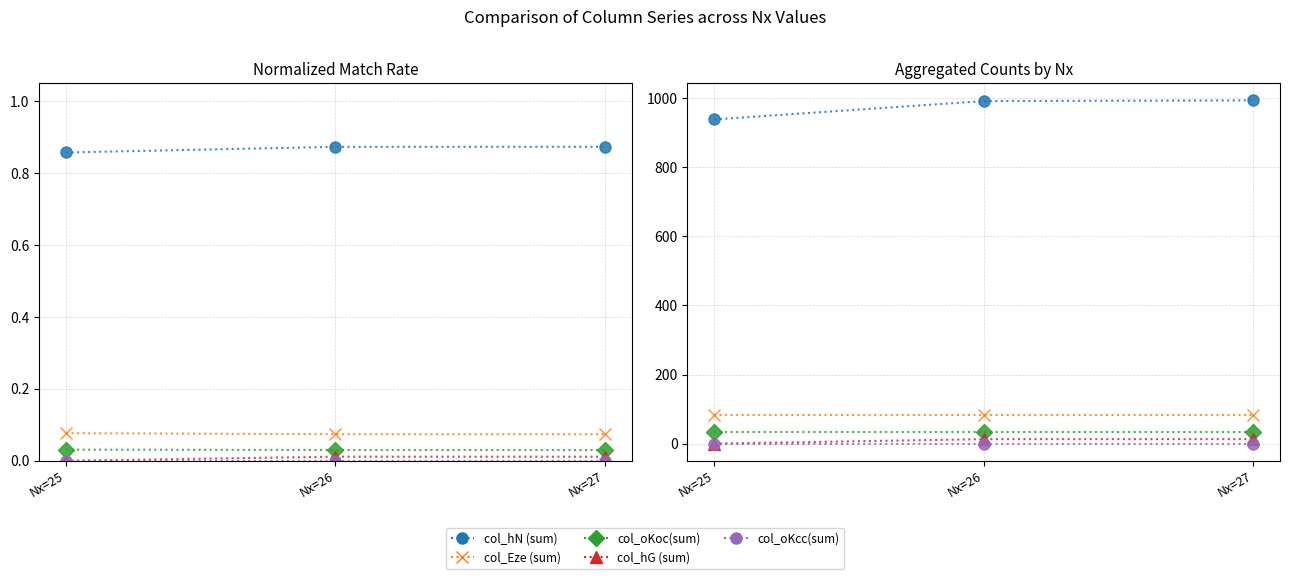

Which series changed the most between Nx=25 and Nx=26?

col_hN (sum)